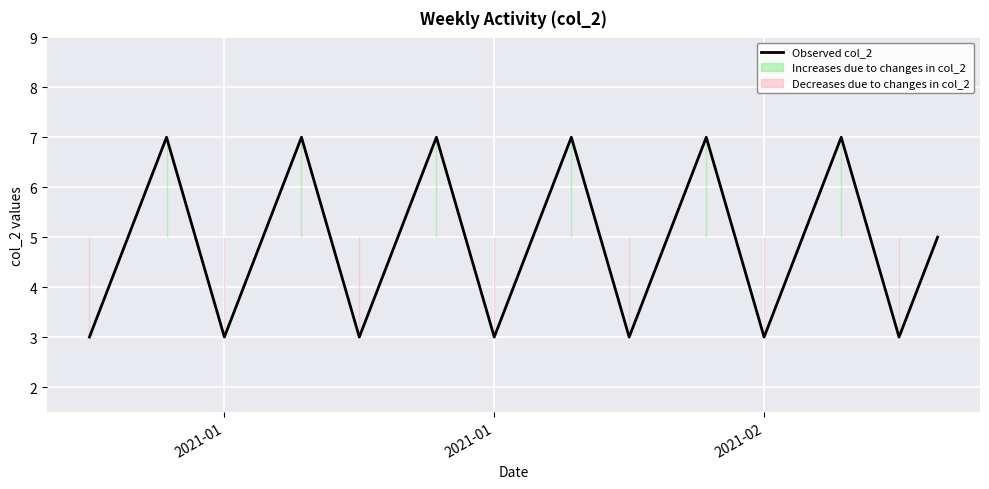

At which category does the data reach its first local valley?

2021-01